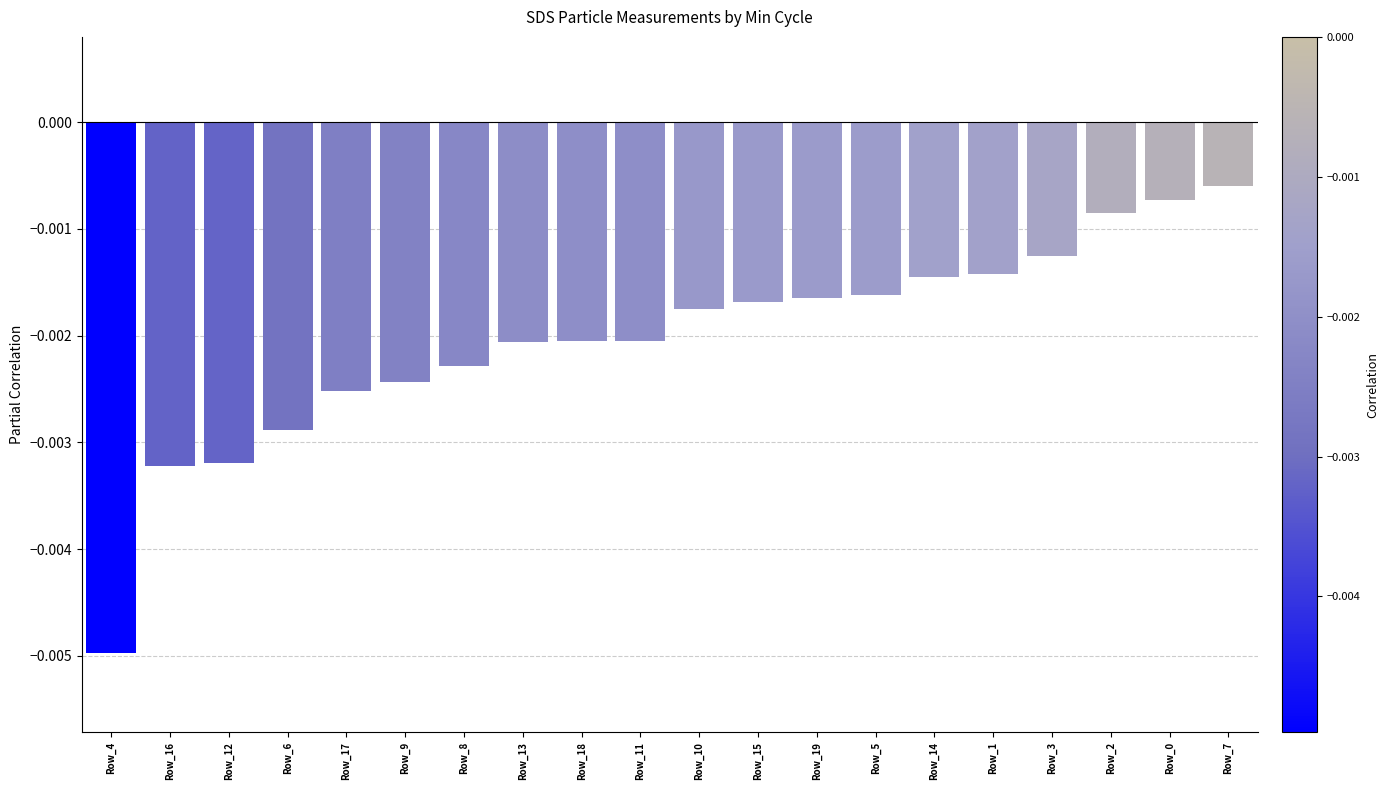

Between Row_19 and Row_13, which is larger?

Row_19